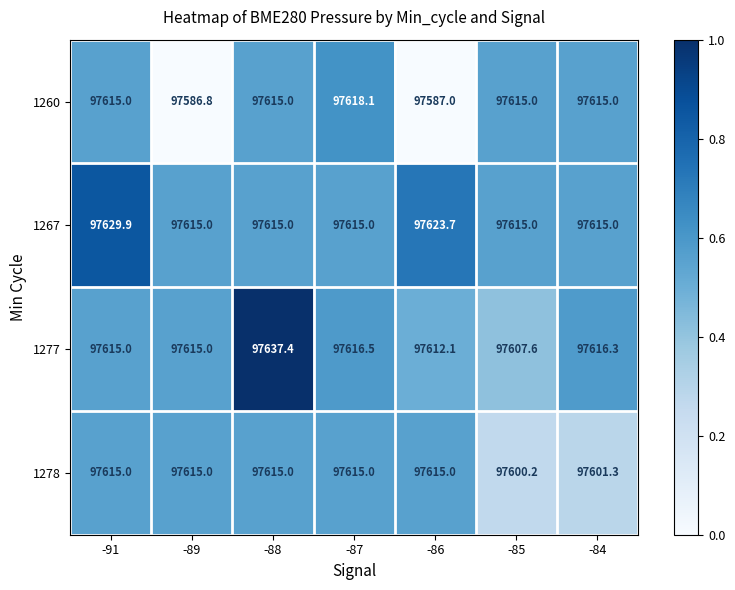

Which series has the largest range (max minus min)?

1260